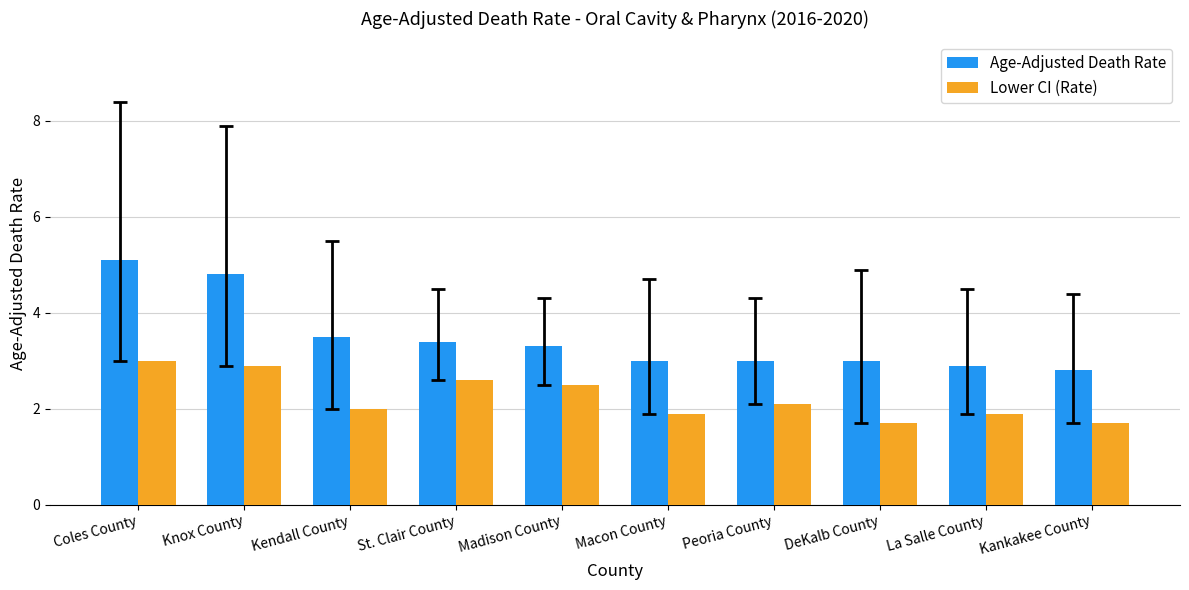

What is the label of the 9th bar from the right?

Knox County